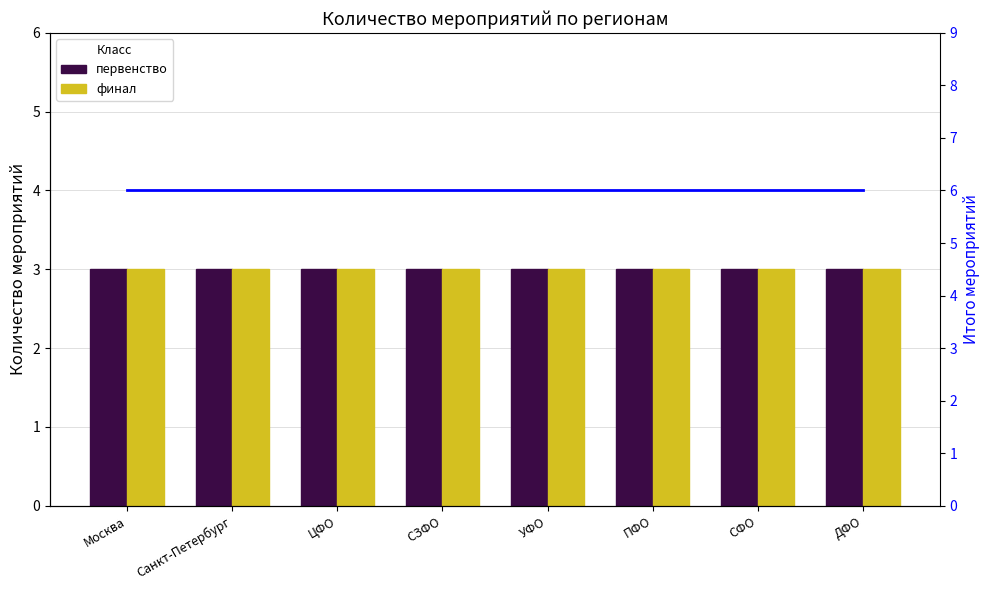

Rank the series at Москва from highest to lowest value.

Итого, первенство, финал